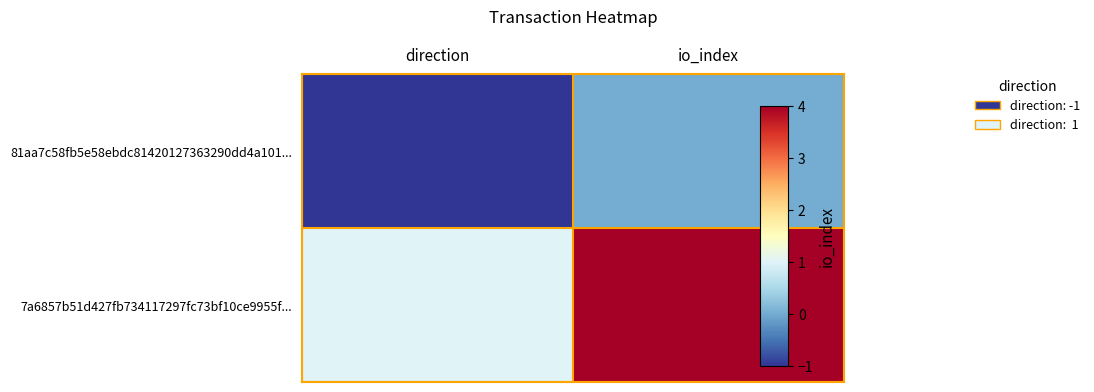

Rank the series by their average value, from lowest to highest.

81aa7c58fb5e58ebdc81420127363290dd4a101..., 7a6857b51d427fb734117297fc73bf10ce9955f...